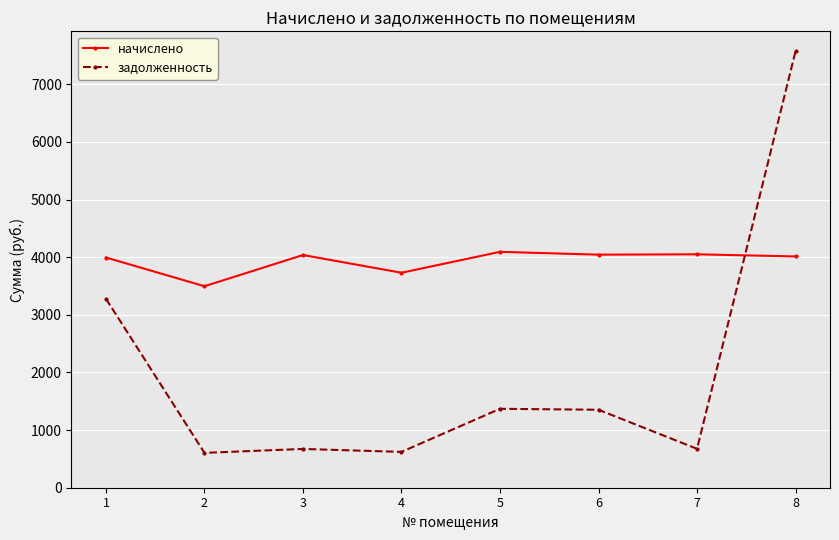

Which series has the largest range (max minus min)?

задолженность